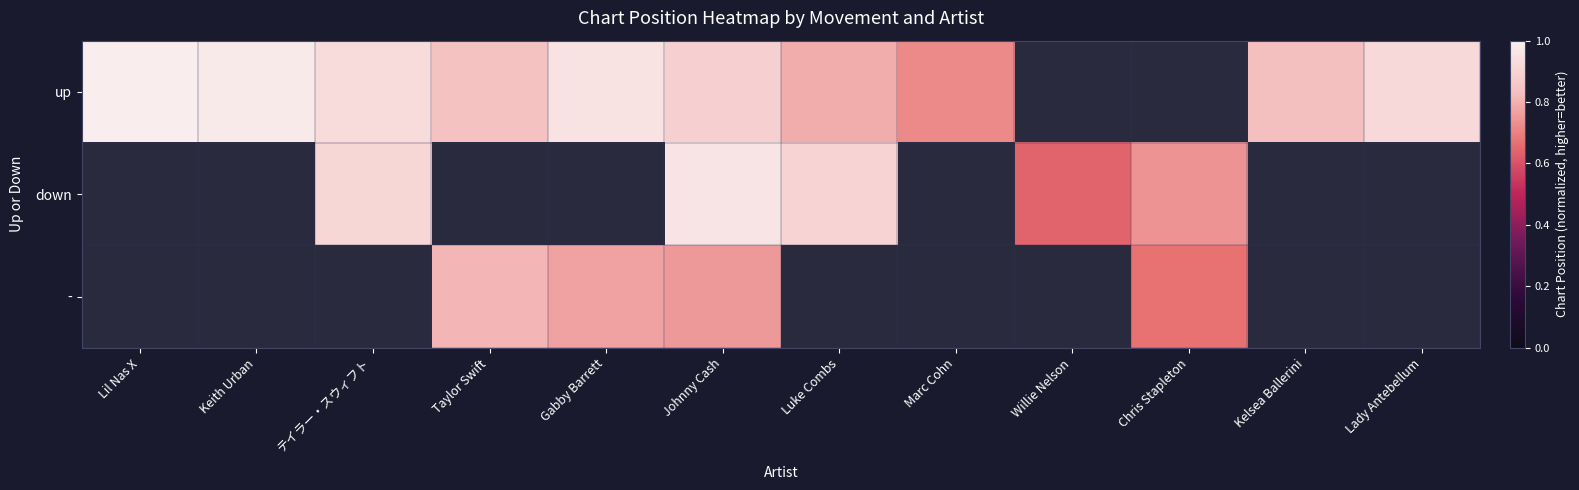

Which label corresponds to the largest value in the chart?

Lil Nas X